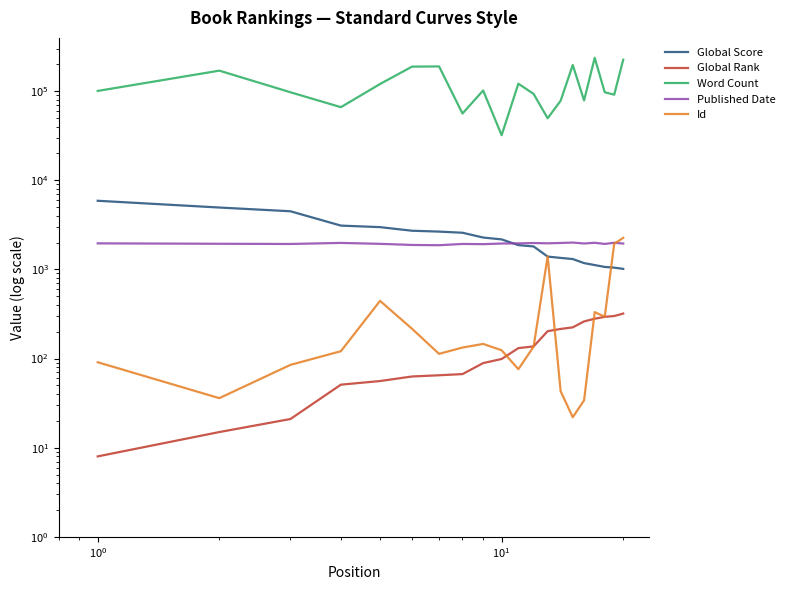

The Id series shows 32 at 6. True or false?

False